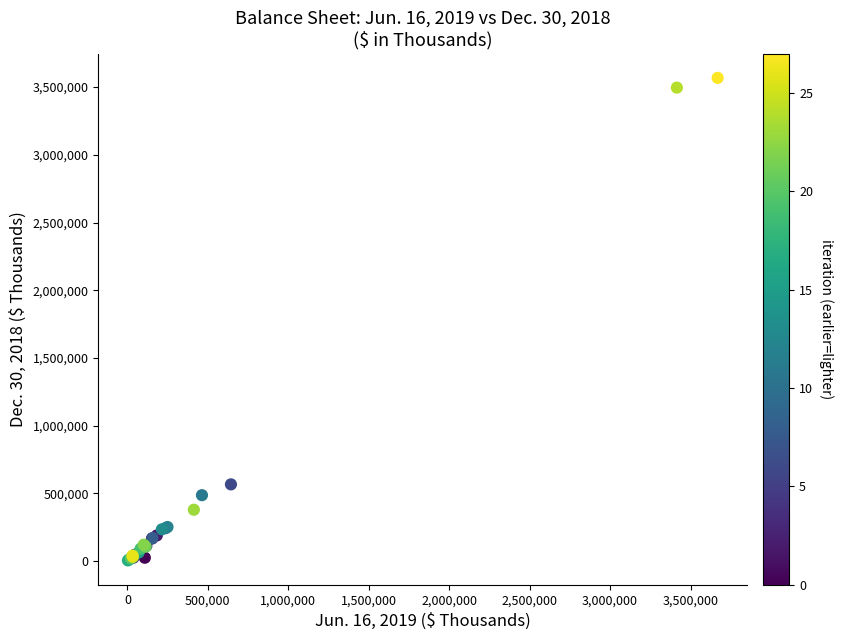

What Y value in the scatter plot is closest to 1786544?

566951